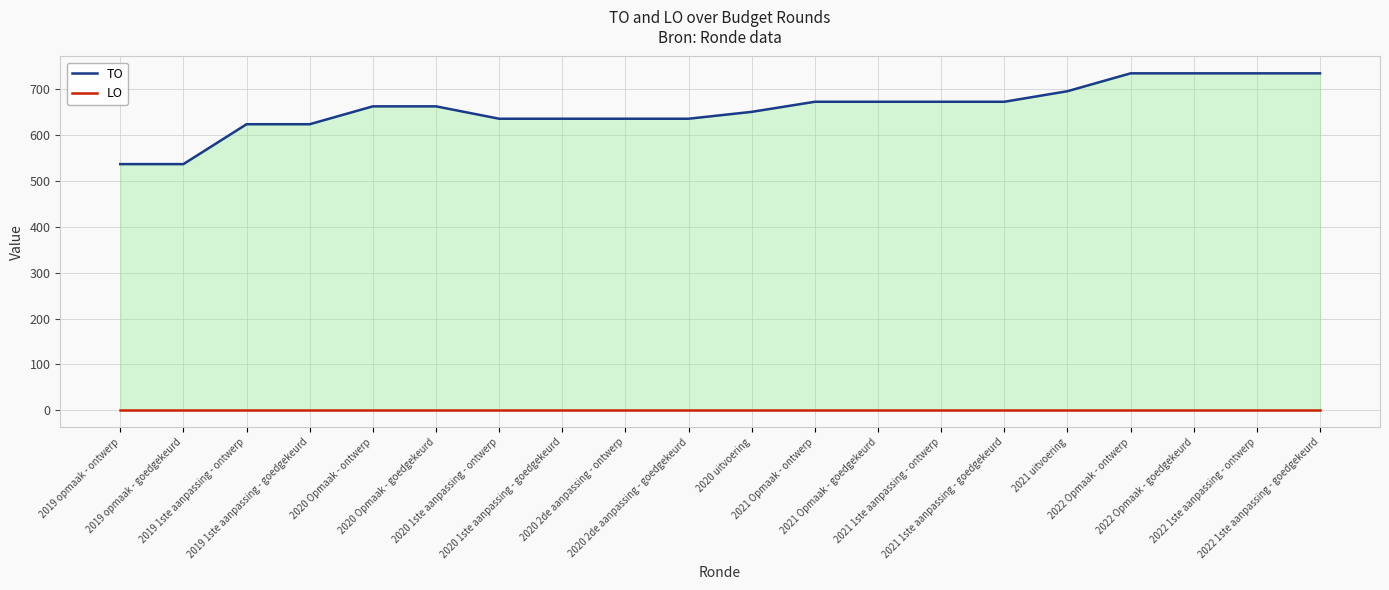

At 2019 1ste aanpassing - ontwerp, list the series in order from smallest to largest.

LO, TO